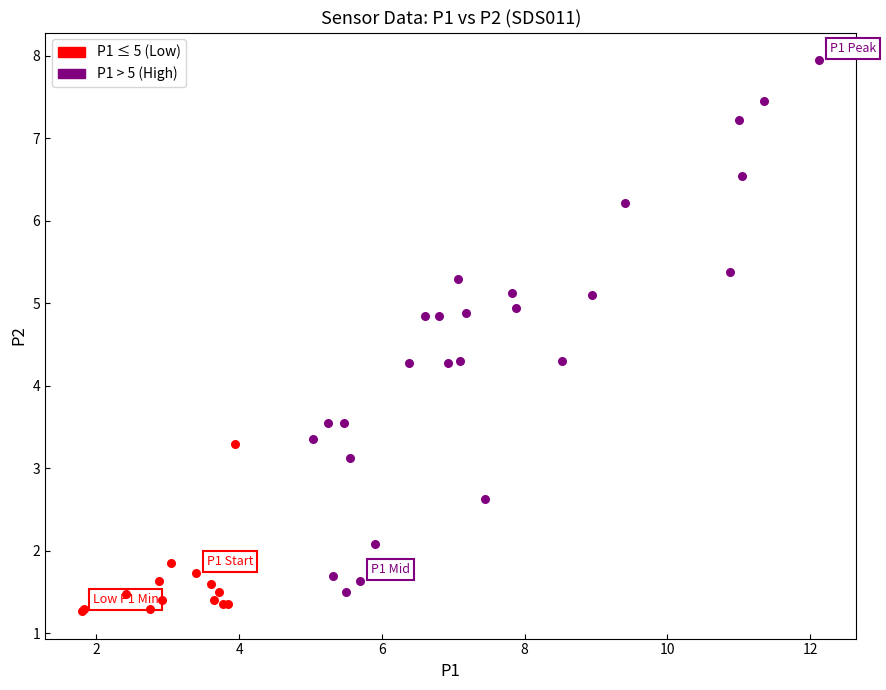

Which series reaches the minimum Y coordinate?

P1 ≤ 5 (Low)